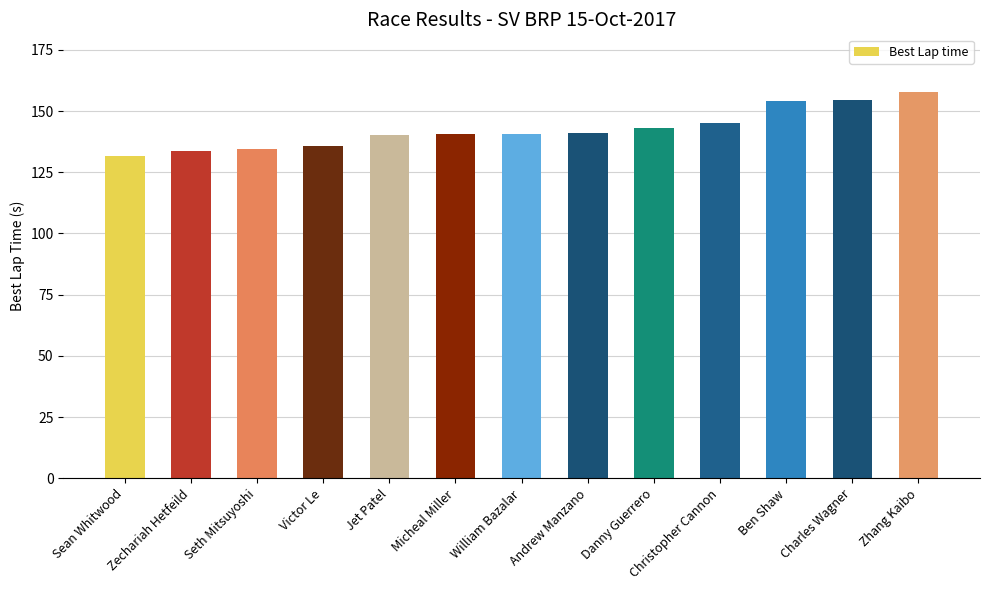

How many bars are there in total?

13